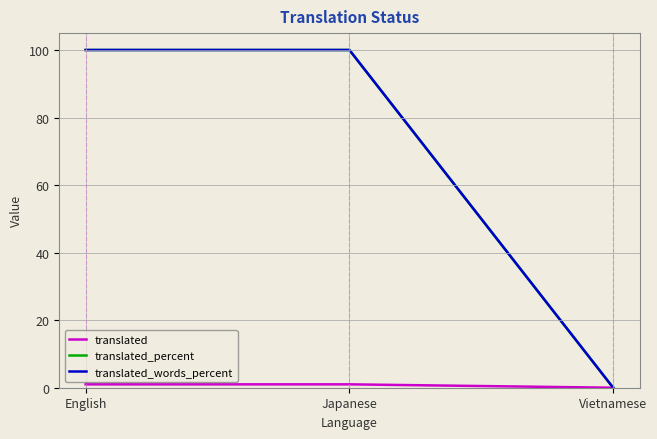

What is the greatest value displayed?

100